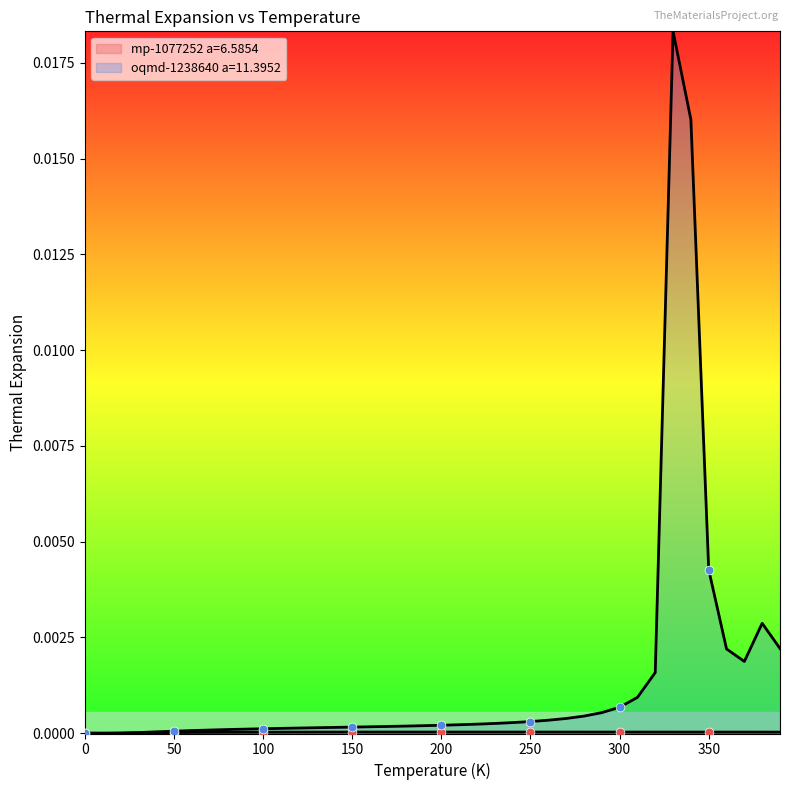

Which series has the largest total across all categories?

oqmd-1238640 a=11.3952